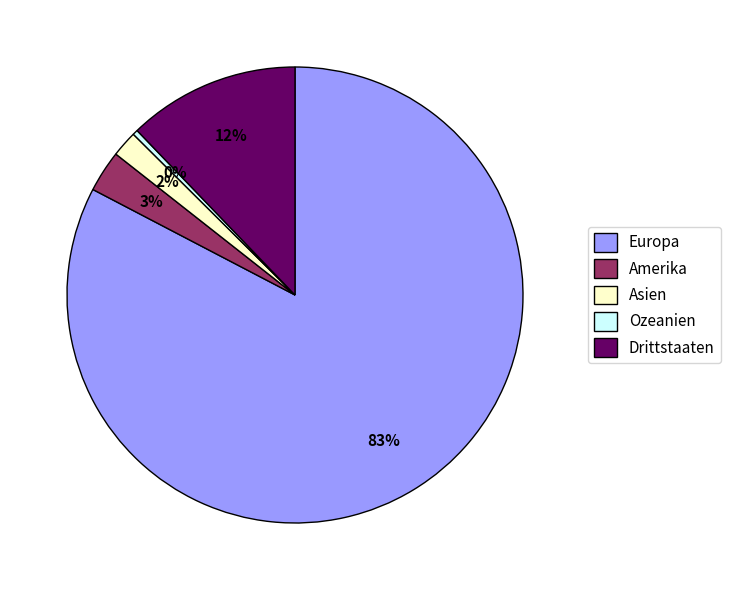

Is it true that Europa is 83% of the pie?

True